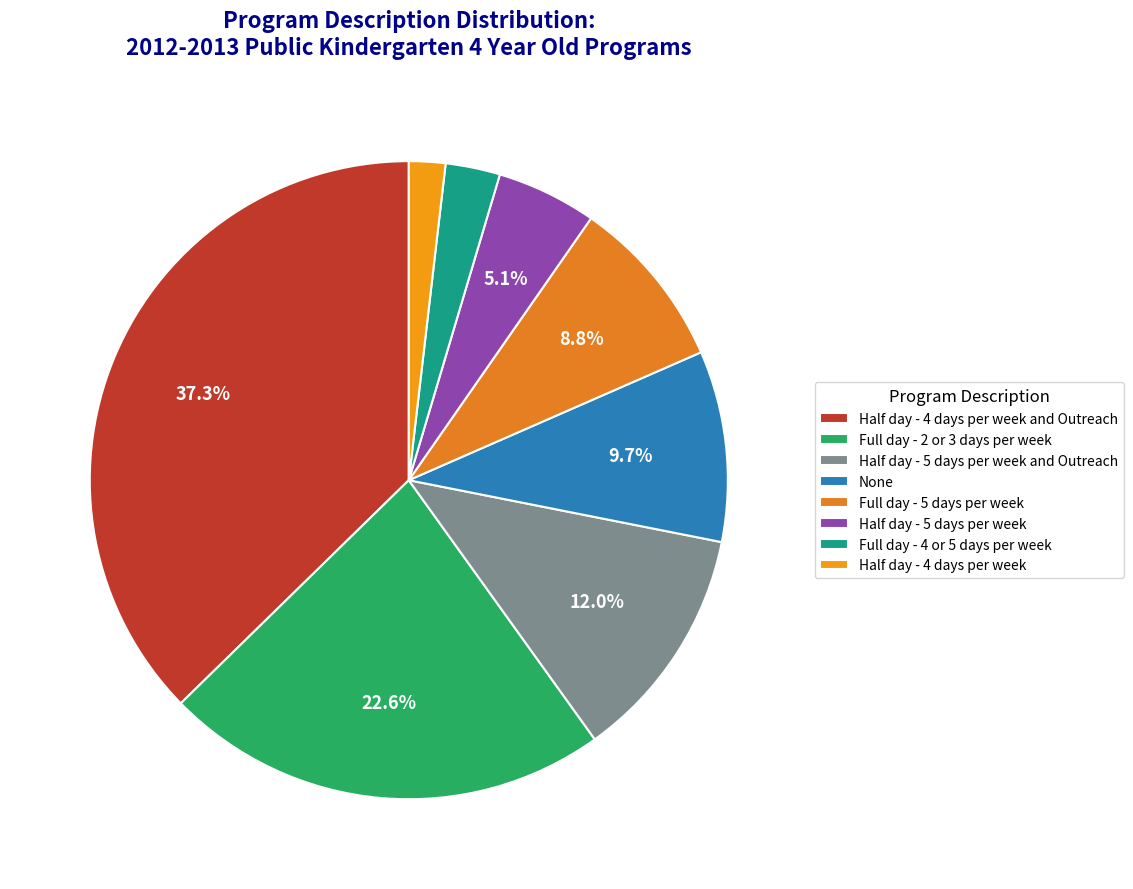

The Half day - 5 days per week and Outreach slice represents 1% of the pie. True or false?

False